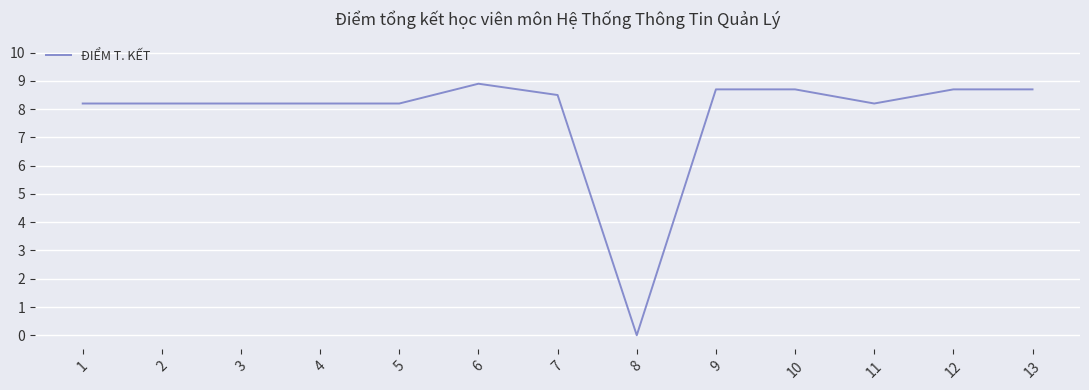

The chart shows a value of 0.0 at 8. True or false?

True